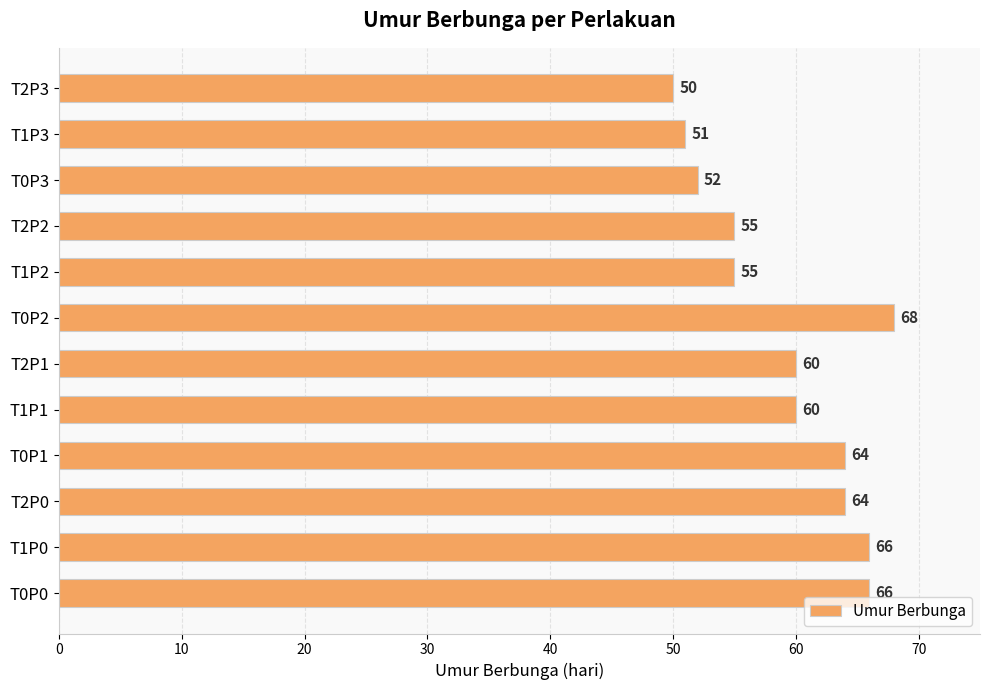

True or false: the data shows 64 at T0P1.

True